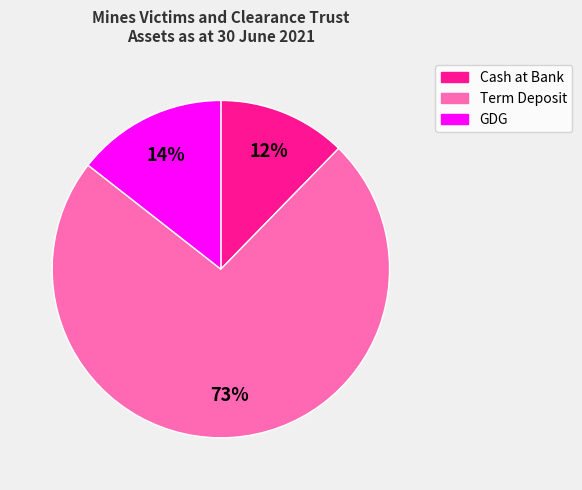

What is the majority slice?

Term Deposit